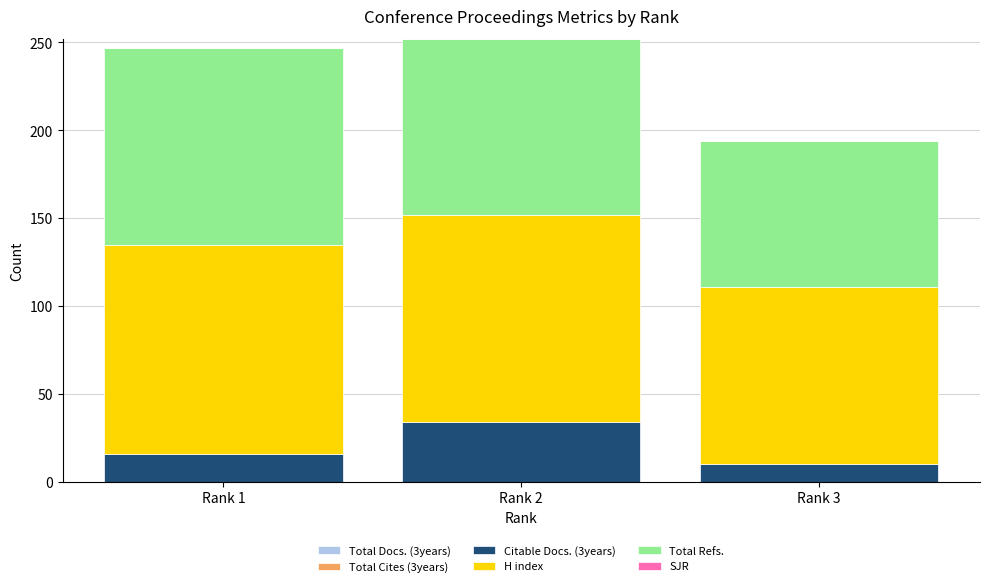

How many bars are there in total?

3